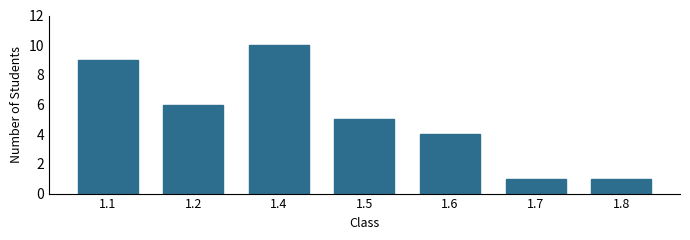

Reading right to left, what are all the values shown in this chart?

1	1	4	5	10	6	9